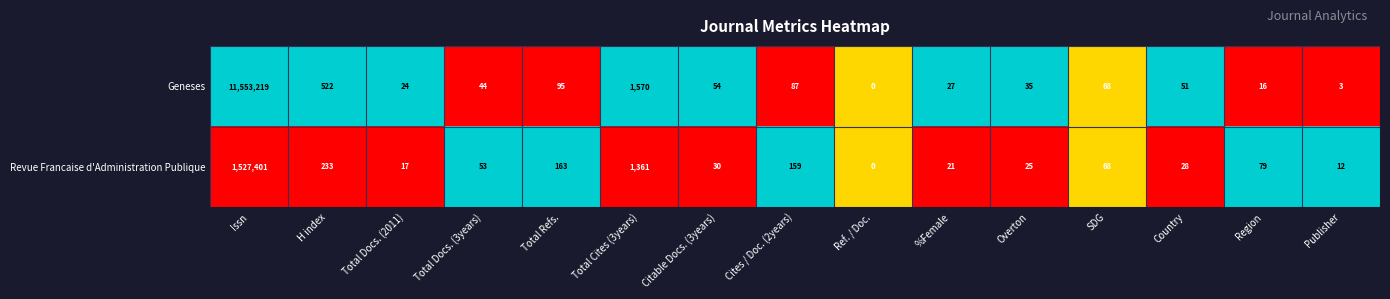

Reading right to left, list all the values displayed in this chart.

Geneses: 3	16	51	68	35	27	0	87	54	1570	95	44	24	522	11553219
Revue Francaise d'Administration Publique: 12	79	28	68	25	21	0	159	30	1361	163	53	17	233	1527401